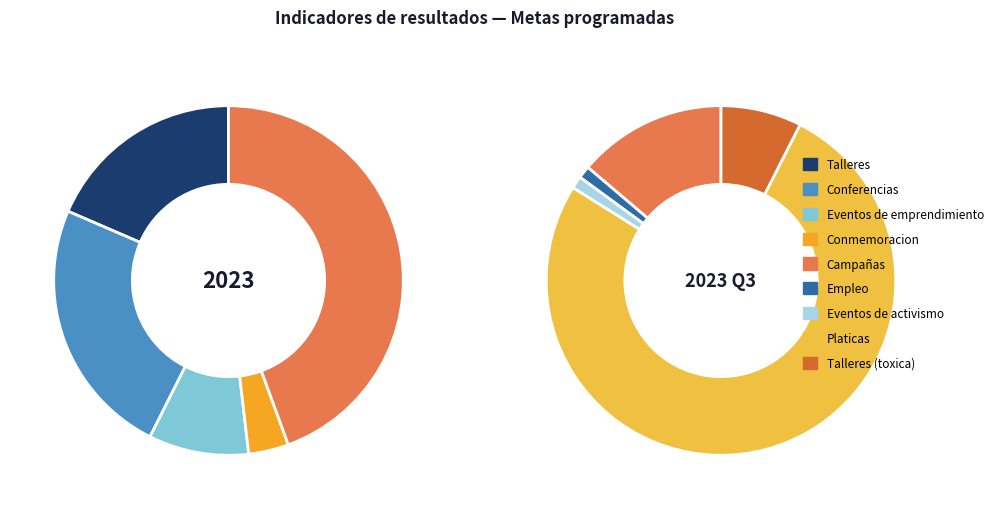

Does Platicas represent more than half of the total?

Yes